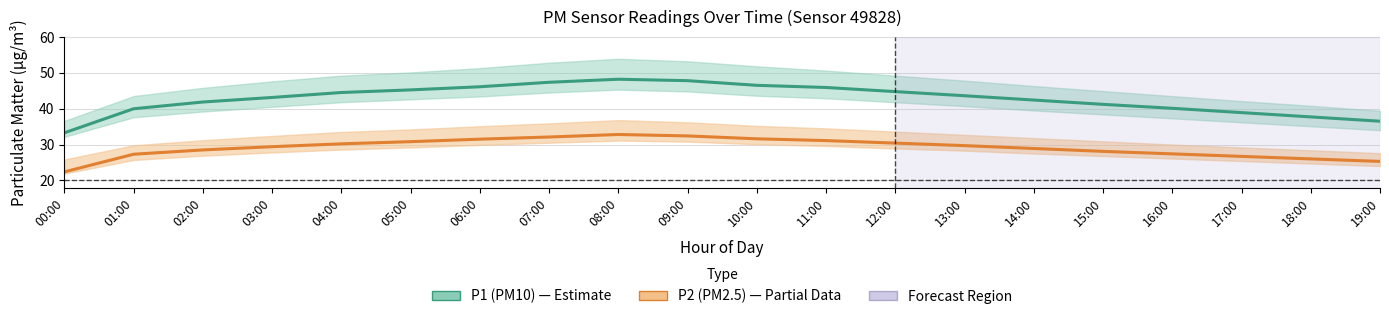

List the labels in order of P2 (PM2.5) value, largest first.

08:00, 09:00, 07:00, 10:00, 06:00, 11:00, 05:00, 12:00, 04:00, 13:00, 03:00, 14:00, 02:00, 15:00, 16:00, 01:00, 17:00, 18:00, 19:00, 00:00